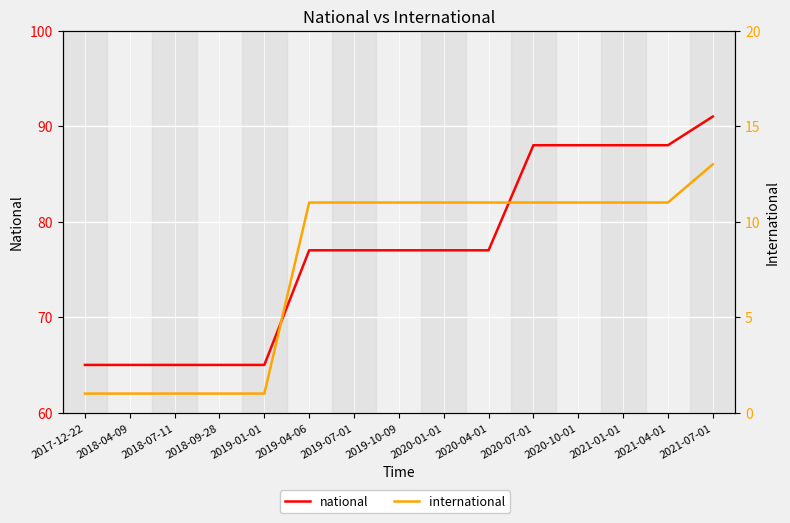

Which category has the lowest value in the national series?

2017-12-22